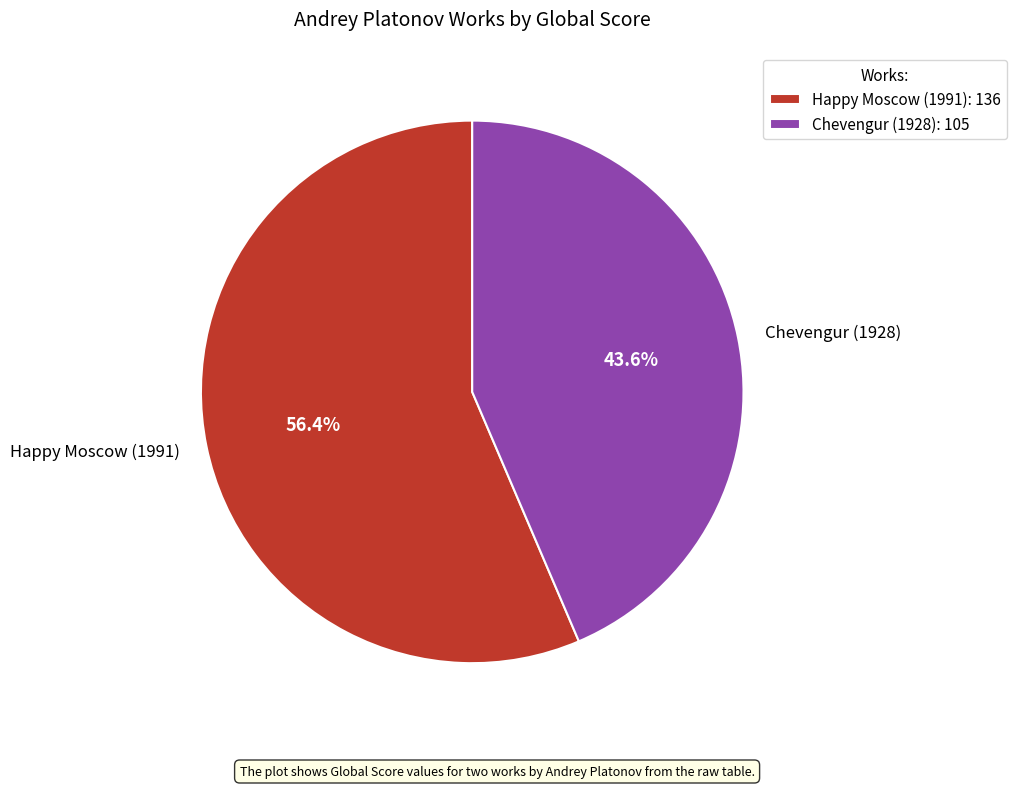

Which category has the biggest portion of the pie?

Happy Moscow (1991)